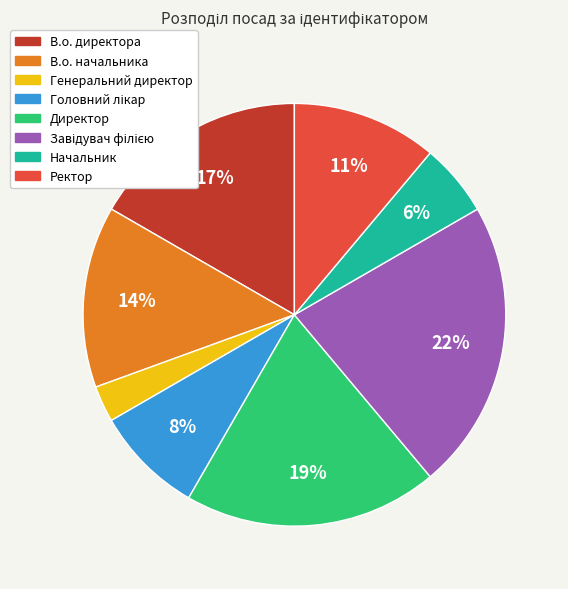

Is there any slice that represents more than half of the pie?

No